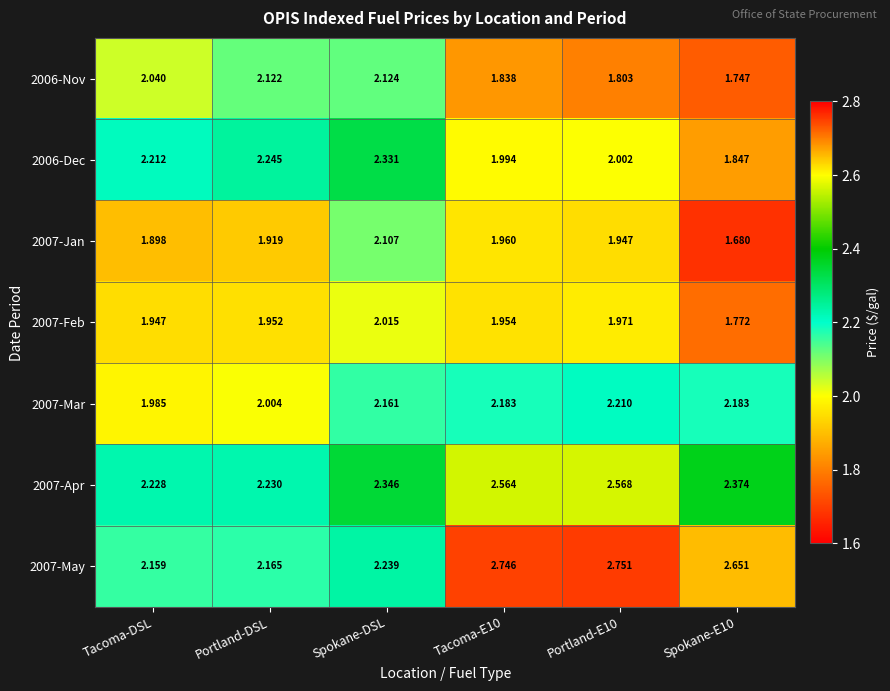

At which label does 2007-Apr reach its minimum?

Tacoma-DSL